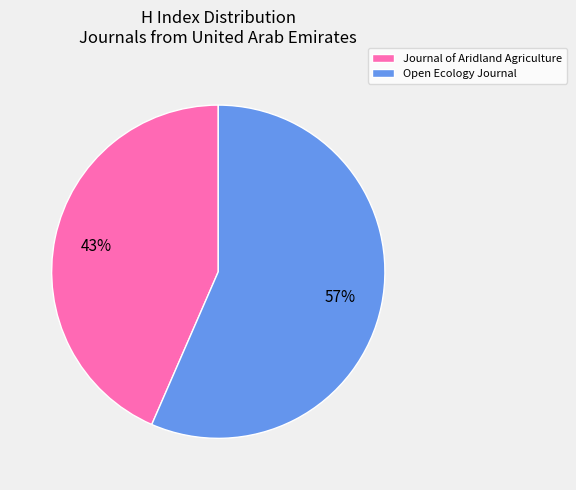

To the nearest percent, what portion does Open Ecology Journal represent?

57%